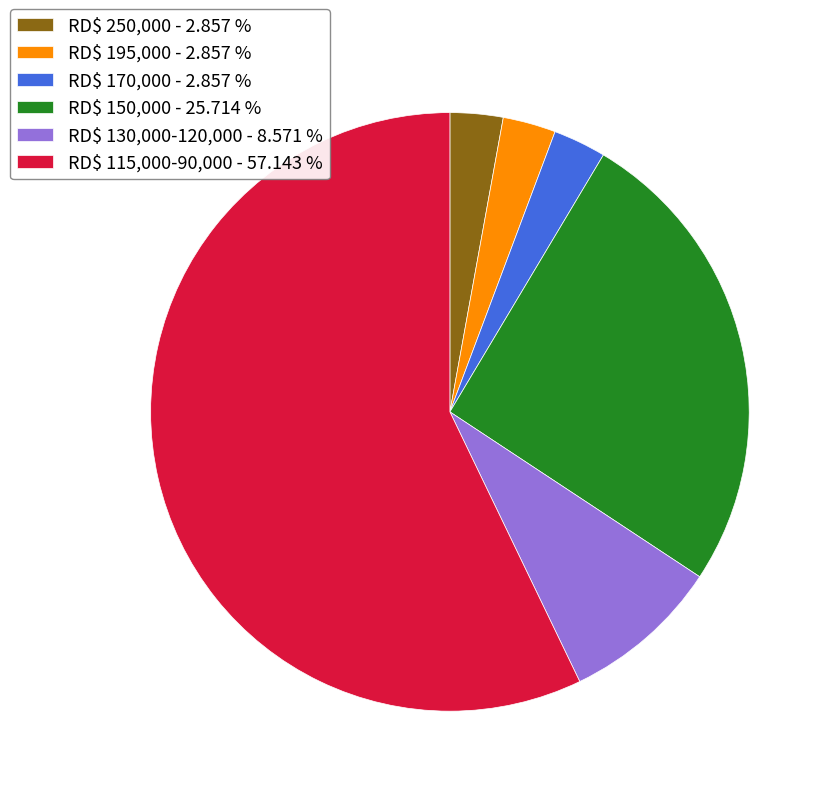

Which category has the biggest portion of the pie?

RD$ 115,000-90,000 - 57.143 %